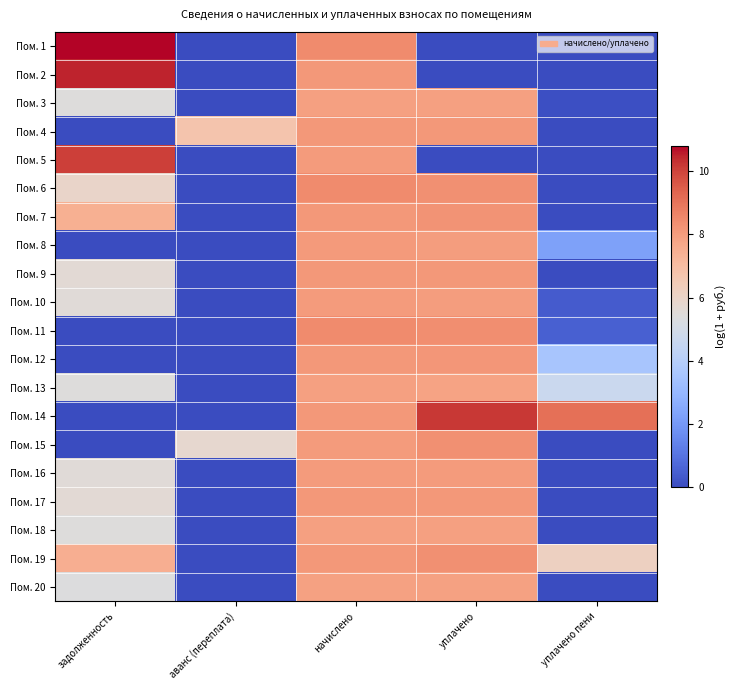

Reading left to right, what are all the values shown in this chart?

Пом. 1: задолженность=10.8	аванс (переплата)=0.0	начислено=8.4	уплачено=0.0	уплачено пени=0.0
Пом. 2: задолженность=10.5	аванс (переплата)=0.0	начислено=8.1	уплачено=0.0	уплачено пени=0.0
Пом. 3: задолженность=5.4	аванс (переплата)=0.0	начислено=7.9	уплачено=7.9	уплачено пени=0.1
Пом. 4: задолженность=0.0	аванс (переплата)=6.7	начислено=8.1	уплачено=8.1	уплачено пени=0.0
Пом. 5: задолженность=10.1	аванс (переплата)=0.0	начислено=8.0	уплачено=0.0	уплачено пени=0.0
Пом. 6: задолженность=6.0	аванс (переплата)=0.0	начислено=8.4	уплачено=8.3	уплачено пени=0.0
Пом. 7: задолженность=7.4	аванс (переплата)=0.0	начислено=8.1	уплачено=8.2	уплачено пени=0.0
Пом. 8: задолженность=0.0	аванс (переплата)=0.0	начислено=8.1	уплачено=8.0	уплачено пени=2.3
Пом. 9: задолженность=5.6	аванс (переплата)=0.0	начислено=8.1	уплачено=8.1	уплачено пени=0.0
Пом. 10: задолженность=5.5	аванс (переплата)=0.0	начислено=8.0	уплачено=8.0	уплачено пени=0.4
Пом. 11: задолженность=0.0	аванс (переплата)=0.0	начислено=8.4	уплачено=8.4	уплачено пени=0.5
Пом. 12: задолженность=0.0	аванс (переплата)=0.0	начислено=8.1	уплачено=8.2	уплачено пени=3.6
Пом. 13: задолженность=5.4	аванс (переплата)=0.0	начислено=7.9	уплачено=7.8	уплачено пени=4.7
Пом. 14: задолженность=0.0	аванс (переплата)=0.0	начислено=8.1	уплачено=10.2	уплачено пени=9.1
Пом. 15: задолженность=0.0	аванс (переплата)=5.8	начислено=8.0	уплачено=8.3	уплачено пени=0.0
Пом. 16: задолженность=5.5	аванс (переплата)=0.0	начислено=8.0	уплачено=8.0	уплачено пени=0.0
Пом. 17: задолженность=5.6	аванс (переплата)=0.0	начислено=8.1	уплачено=8.1	уплачено пени=0.0
Пом. 18: задолженность=5.4	аванс (переплата)=0.0	начислено=7.9	уплачено=7.9	уплачено пени=0.0
Пом. 19: задолженность=7.5	аванс (переплата)=0.0	начислено=8.1	уплачено=8.3	уплачено пени=6.2
Пом. 20: задолженность=5.4	аванс (переплата)=0.0	начислено=7.9	уплачено=7.9	уплачено пени=0.0